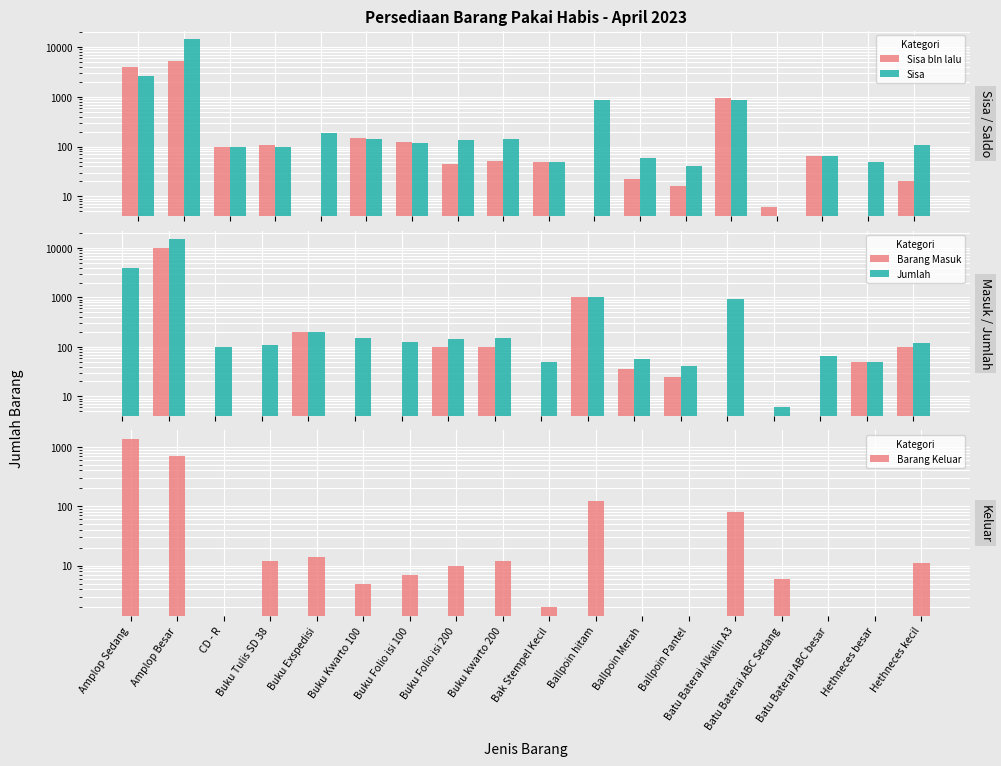

What is the difference between the highest and lowest values at Ballpoin Pantel?

25.0